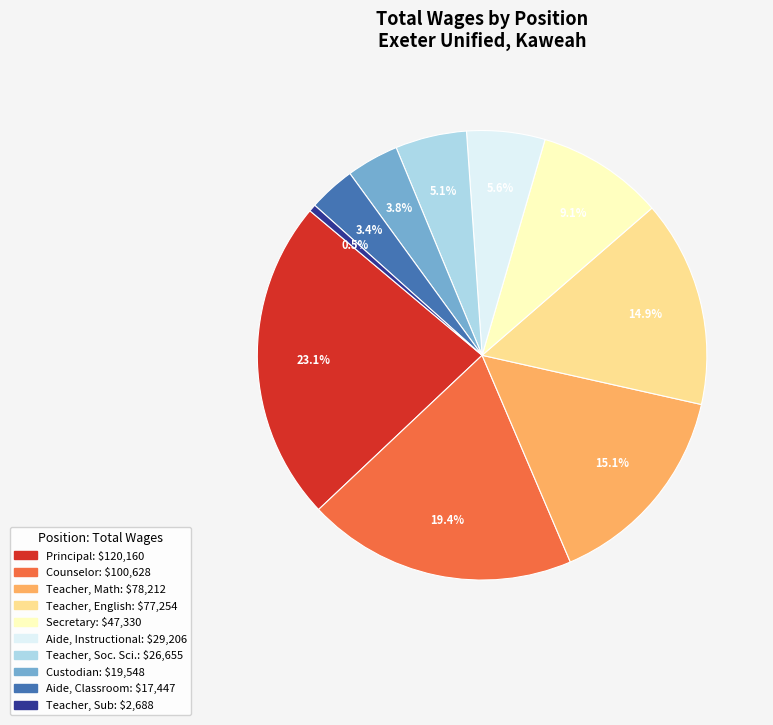

How many slices are in this pie chart?

10